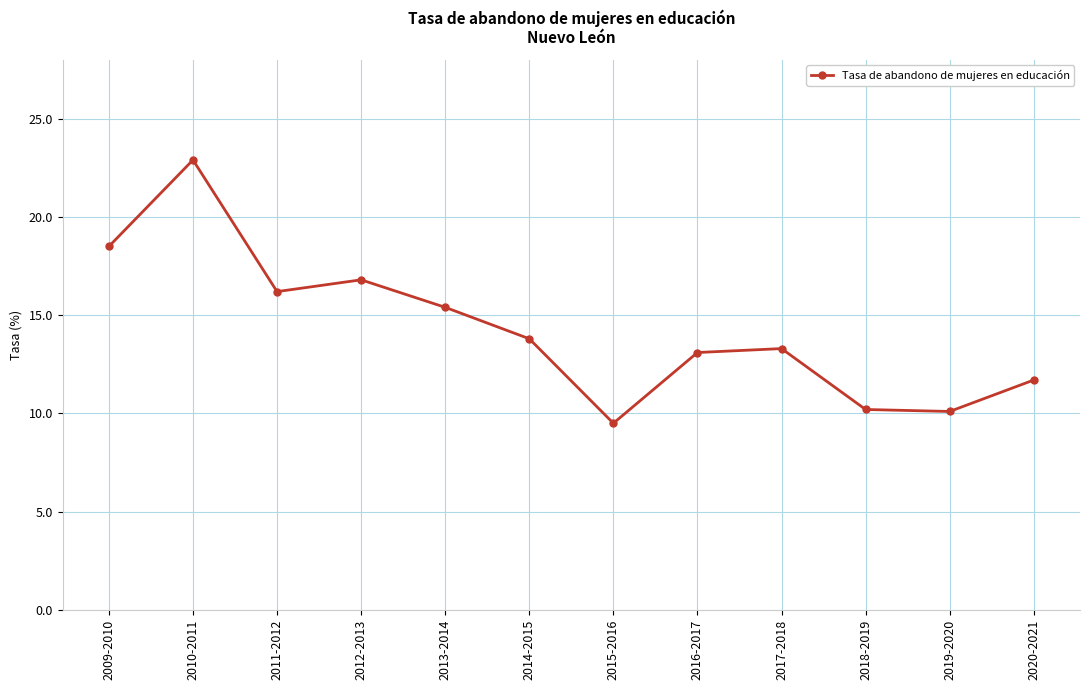

True or false: the data shows 11.7 at 2020-2021.

True